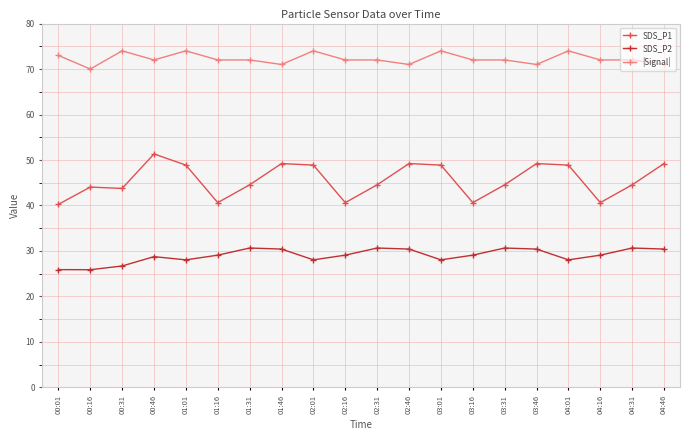

What is the minimum value for SDS_P2?

25.9